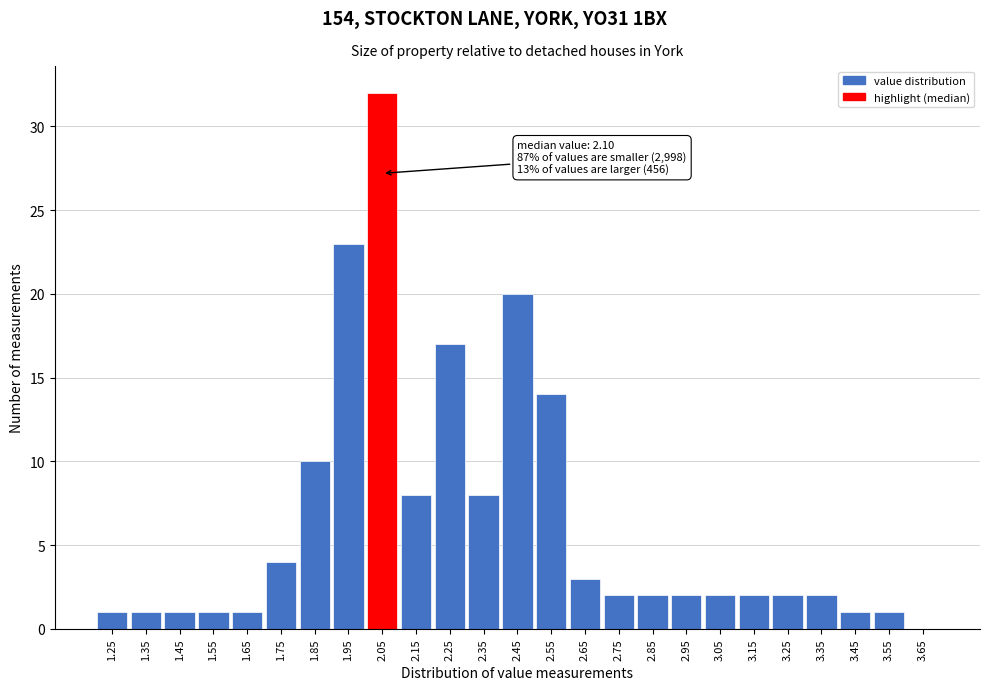

Reading left to right, transcribe all the data shown in this chart.

1.25=1	1.35=1	1.45=1	1.55=1	1.65=1	1.75=4	1.85=10	1.95=23	2.05=32	2.15=8	2.25=17	2.35=8	2.45=20	2.55=14	2.65=3	2.75=2	2.85=2	2.95=2	3.05=2	3.15=2	3.25=2	3.35=2	3.45=1	3.55=1	3.65=0